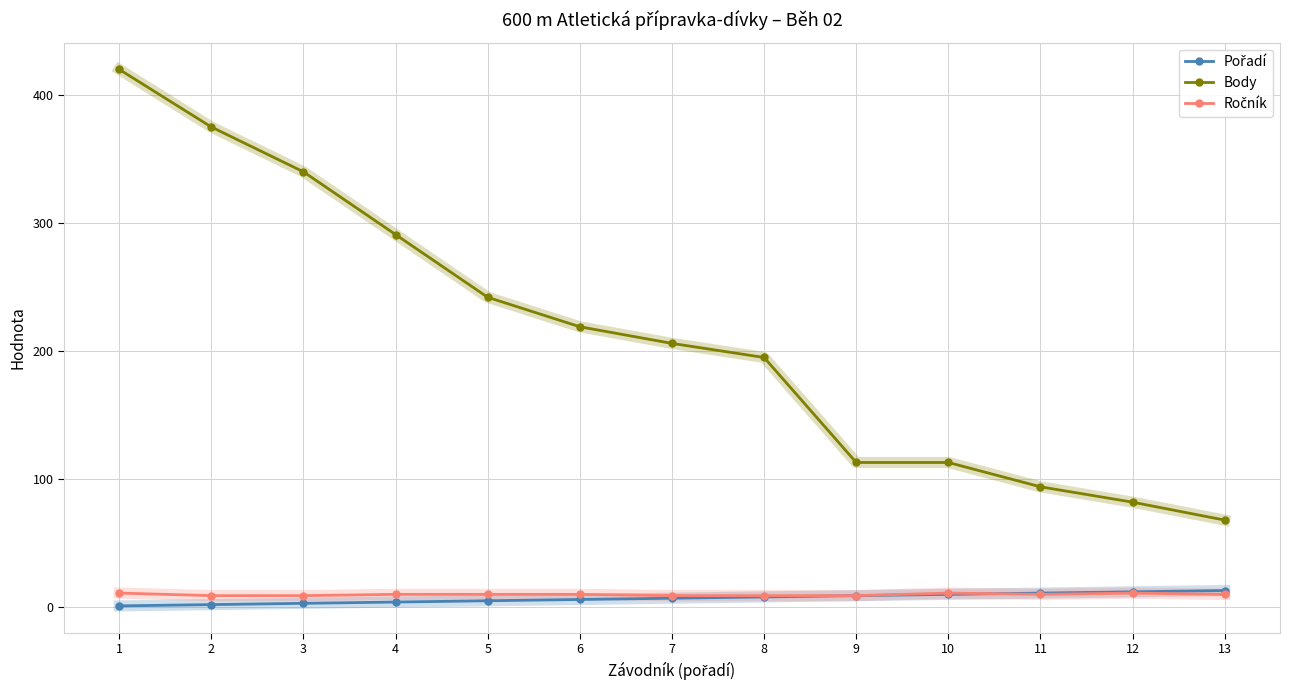

Which series has the widest spread of values?

Body